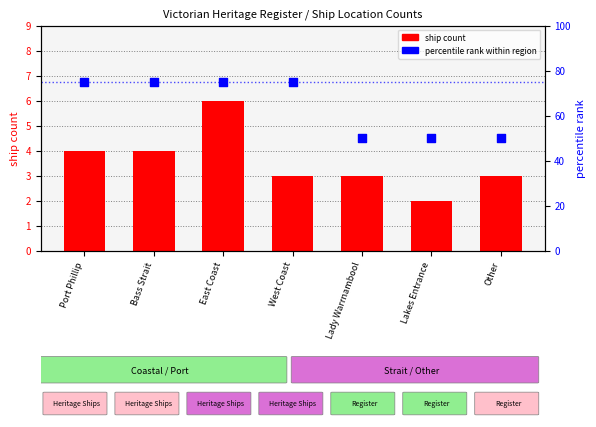

Is the value of percentile rank at West Coast greater than the value of ship count at East Coast?

Yes